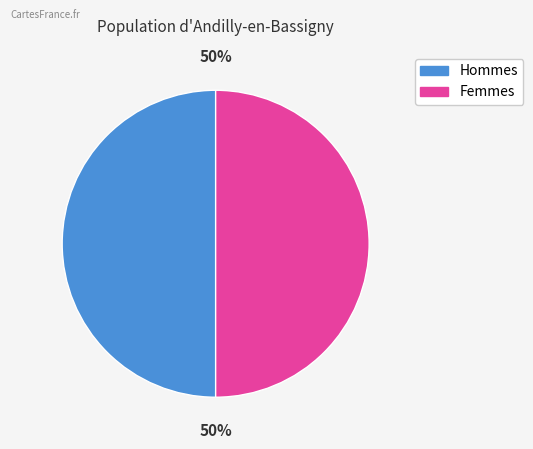

Count the number of slices in the pie.

2